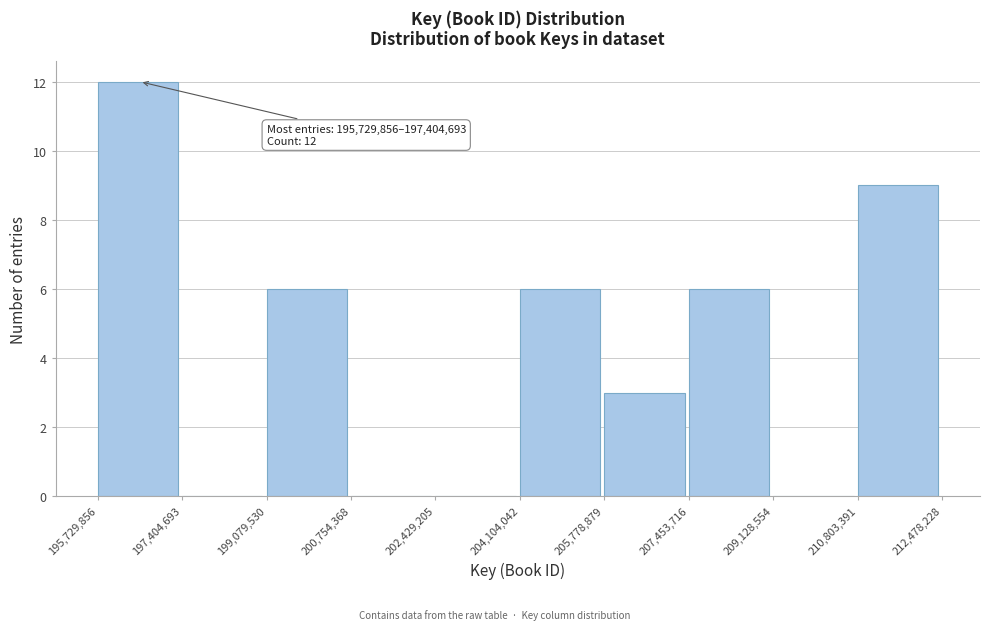

Over which range of the x-axis is the bar tallest?

195,729,856 to 197,404,693